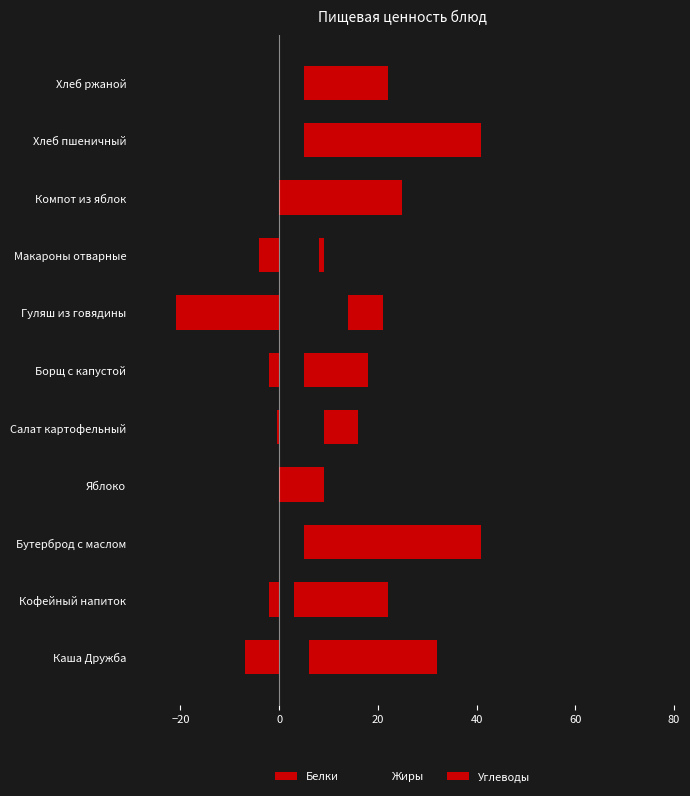

How many data points in Жиры are less than 5?

3